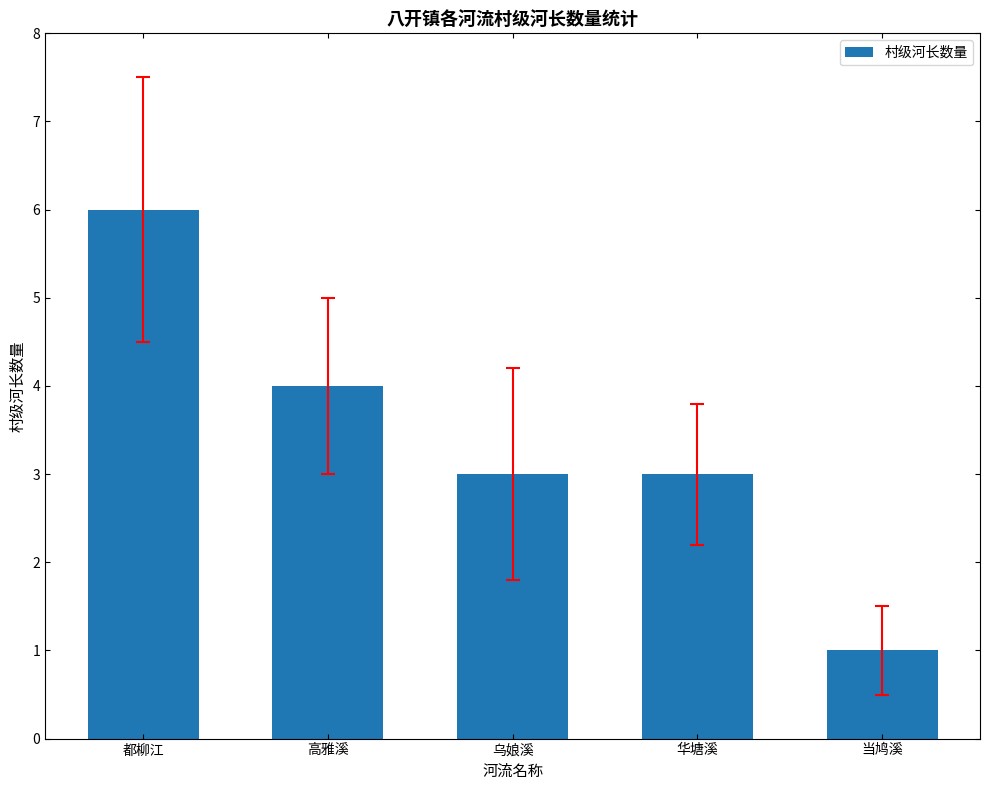

How many distinct data groups are displayed?

1